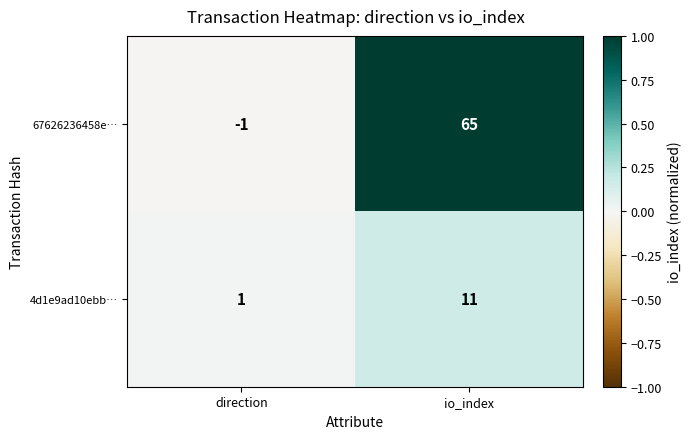

Which series changed the most between direction and io_index?

67626236458e…